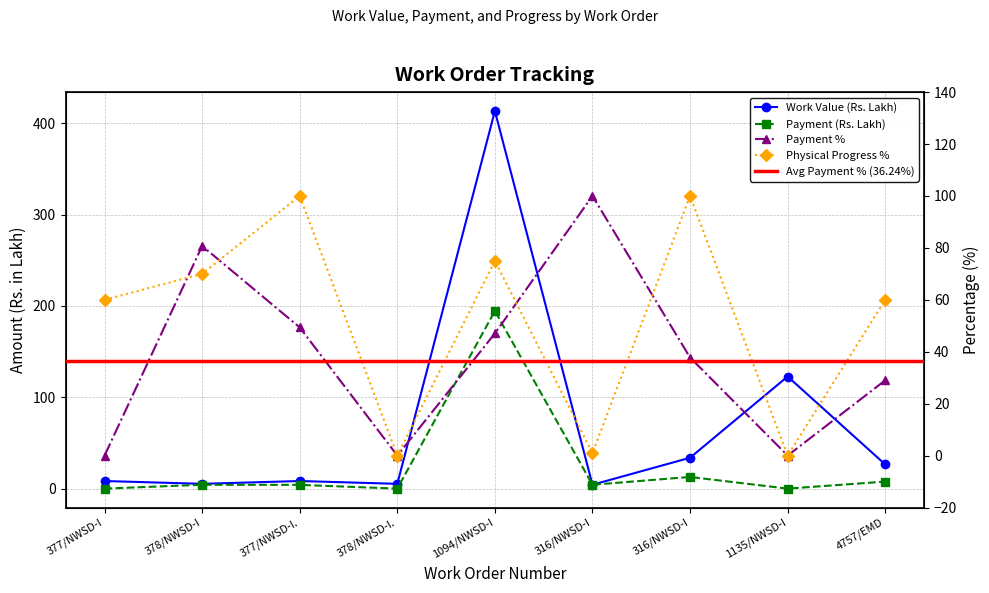

What is the total value across all series at 4757/EMD?

123.2